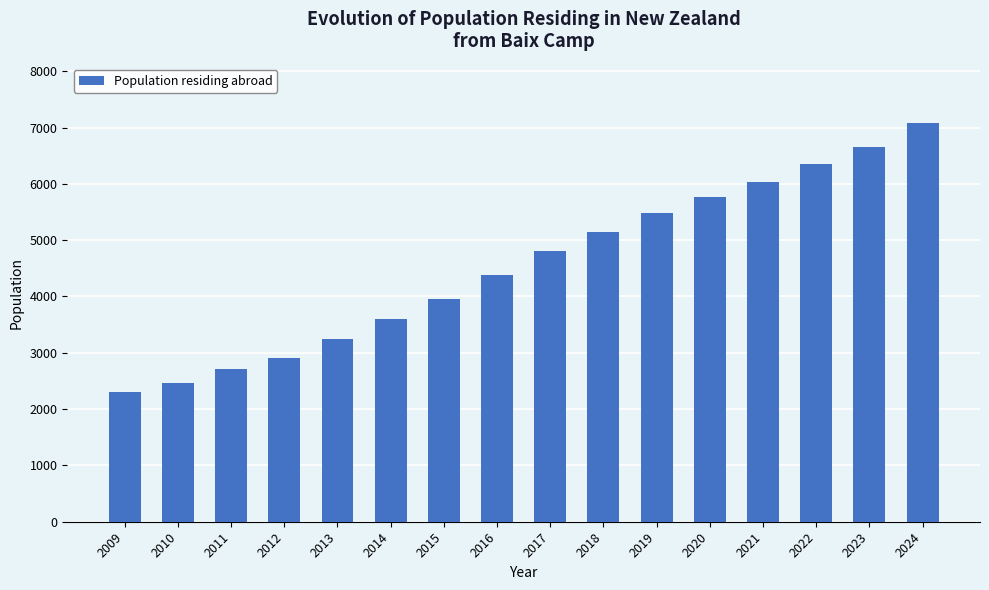

Reading right to left, extract all data points from this chart.

7073	6649	6353	6033	5762	5485	5151	4804	4387	3963	3596	3236	2911	2712	2471	2308